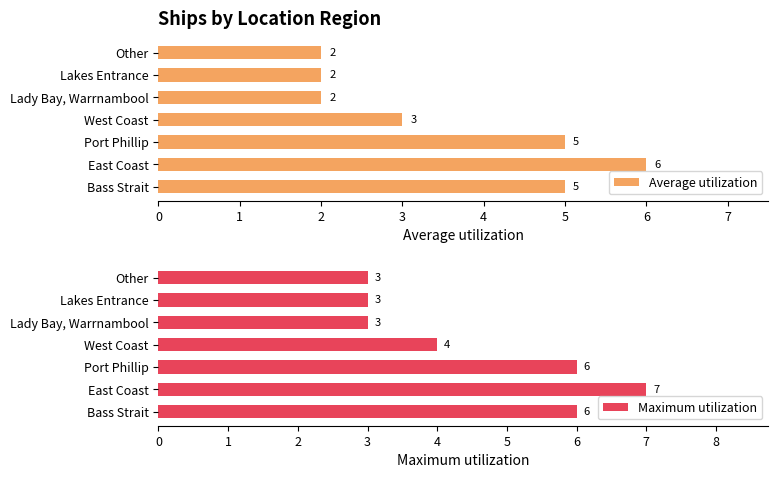

True or false: Average utilization has a value of 5 at Port Phillip.

True